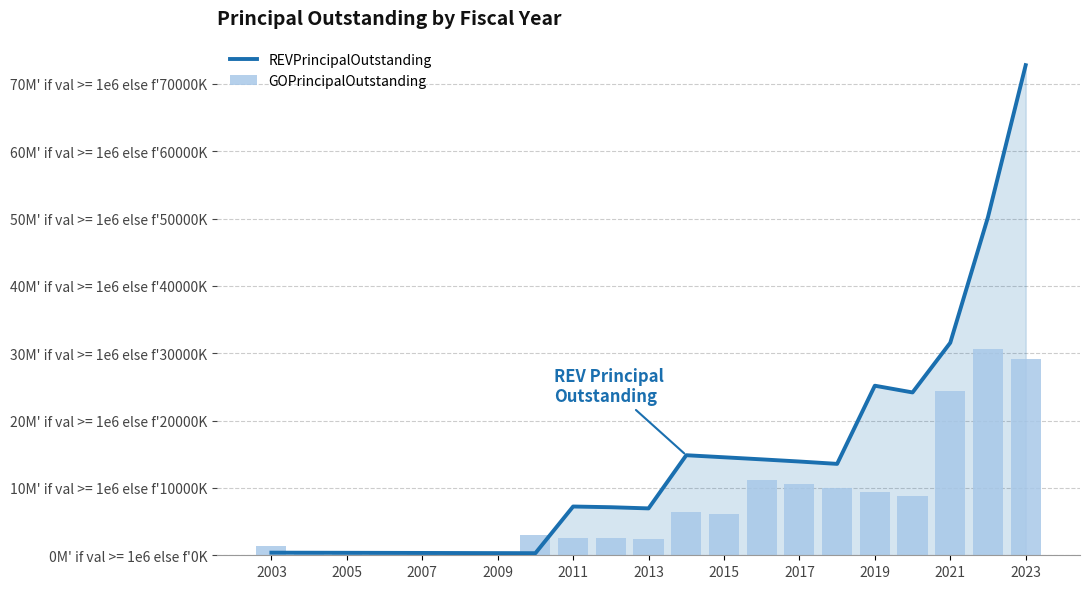

Between 2005 and 2009, which series saw the biggest shift?

GOPrincipalOutstanding